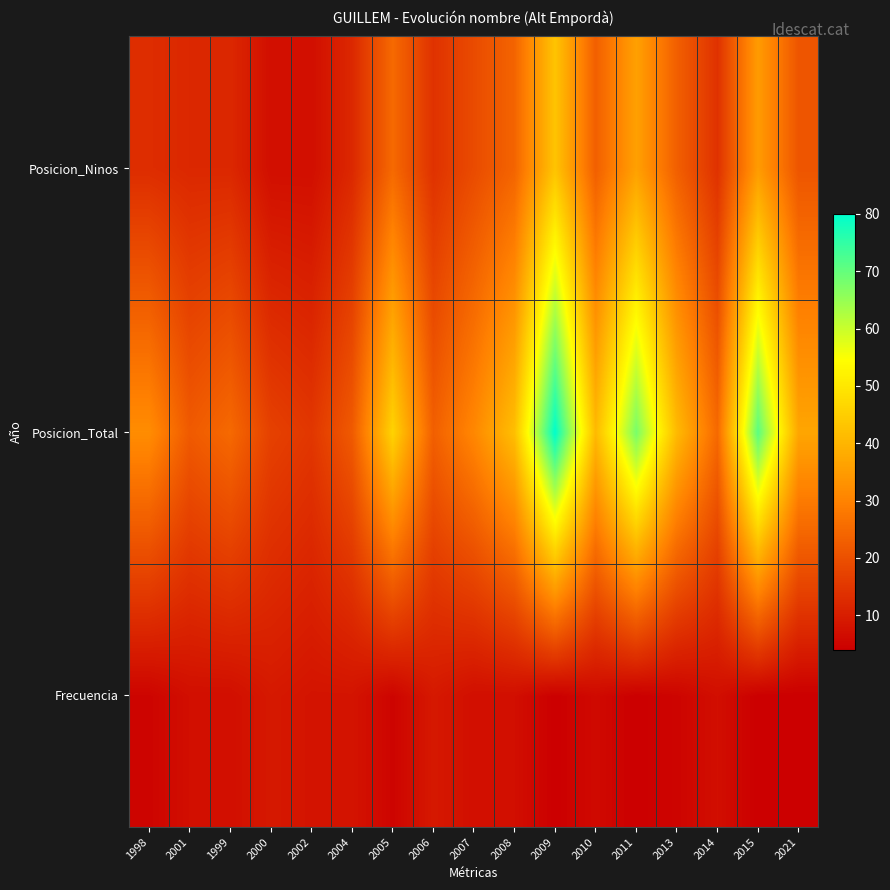

At how many categories does at least one series exceed 62?

3